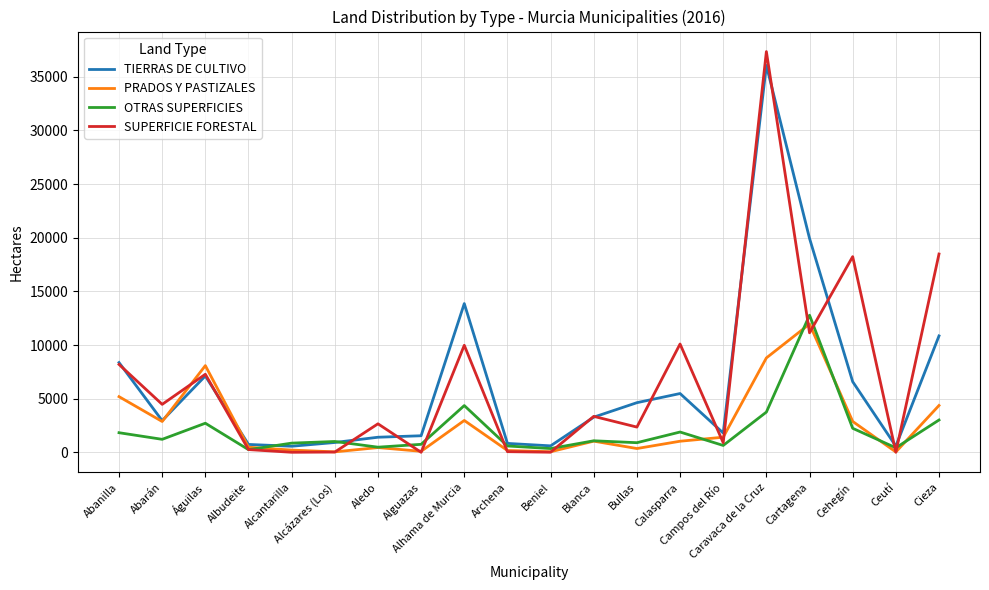

Does the chart display data point markers on the line(s)?

No